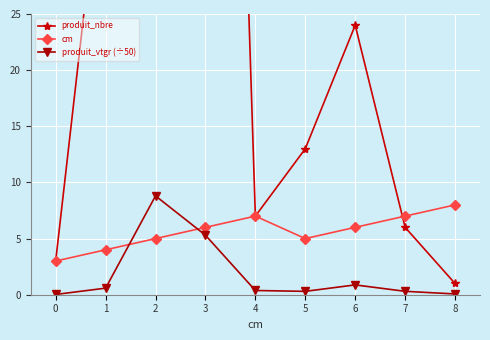

How many lines are shown in the chart?

3